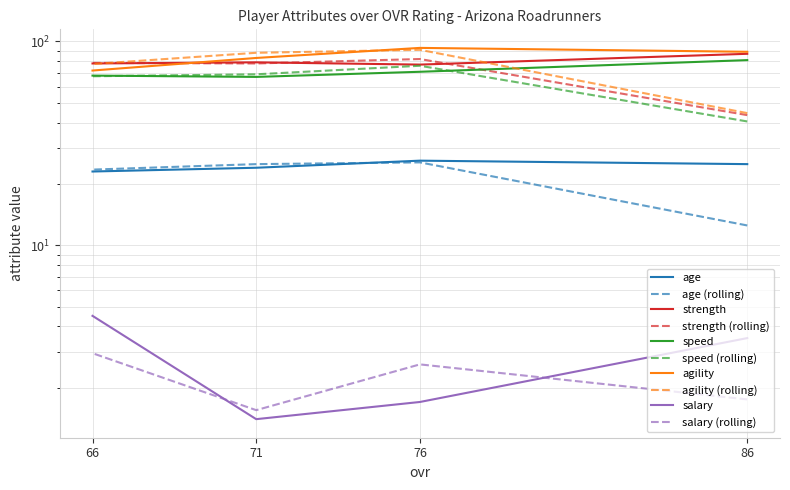

True or false: speed and salary intersect in this chart.

False